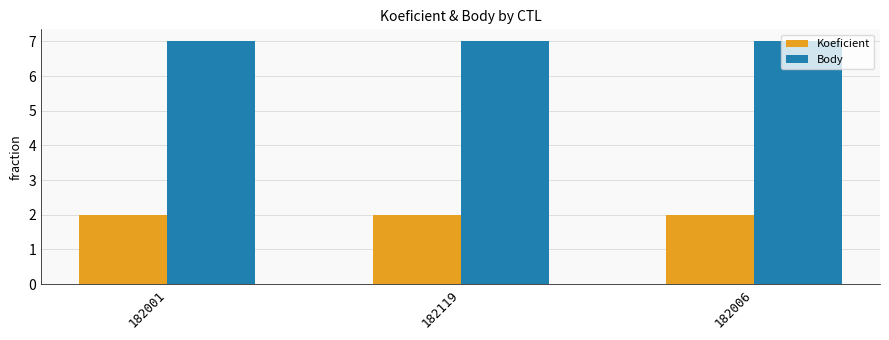

The Body series shows 7 at 182119. True or false?

True